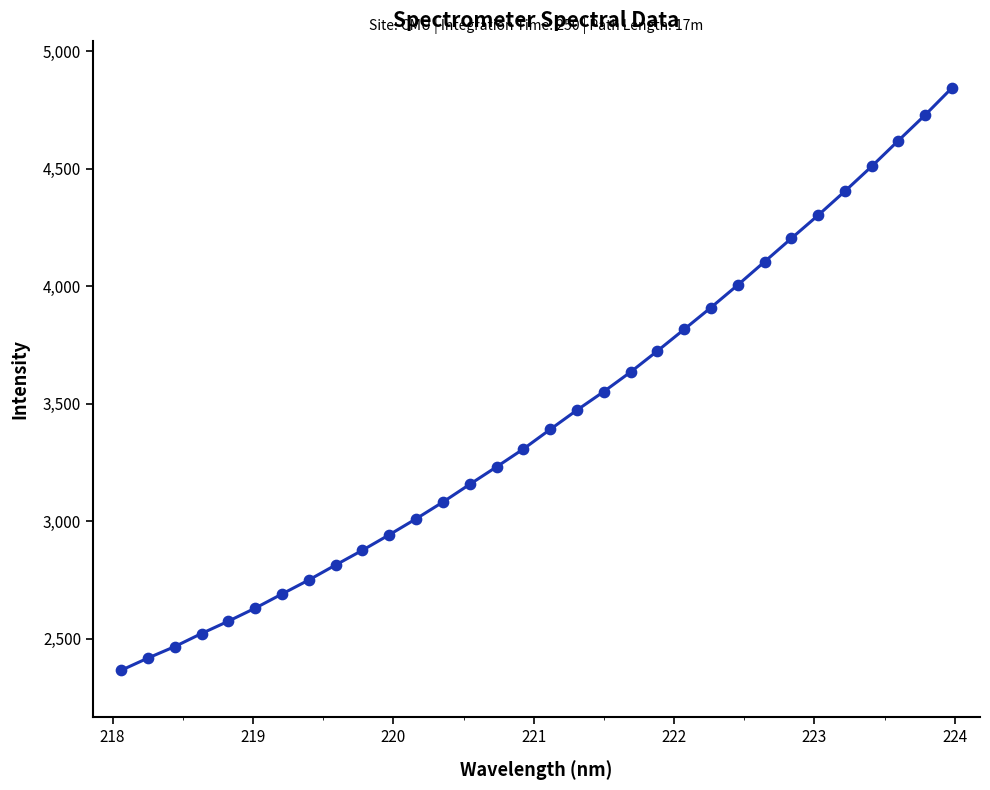

What is the difference between the maximum and minimum values?

2478.4